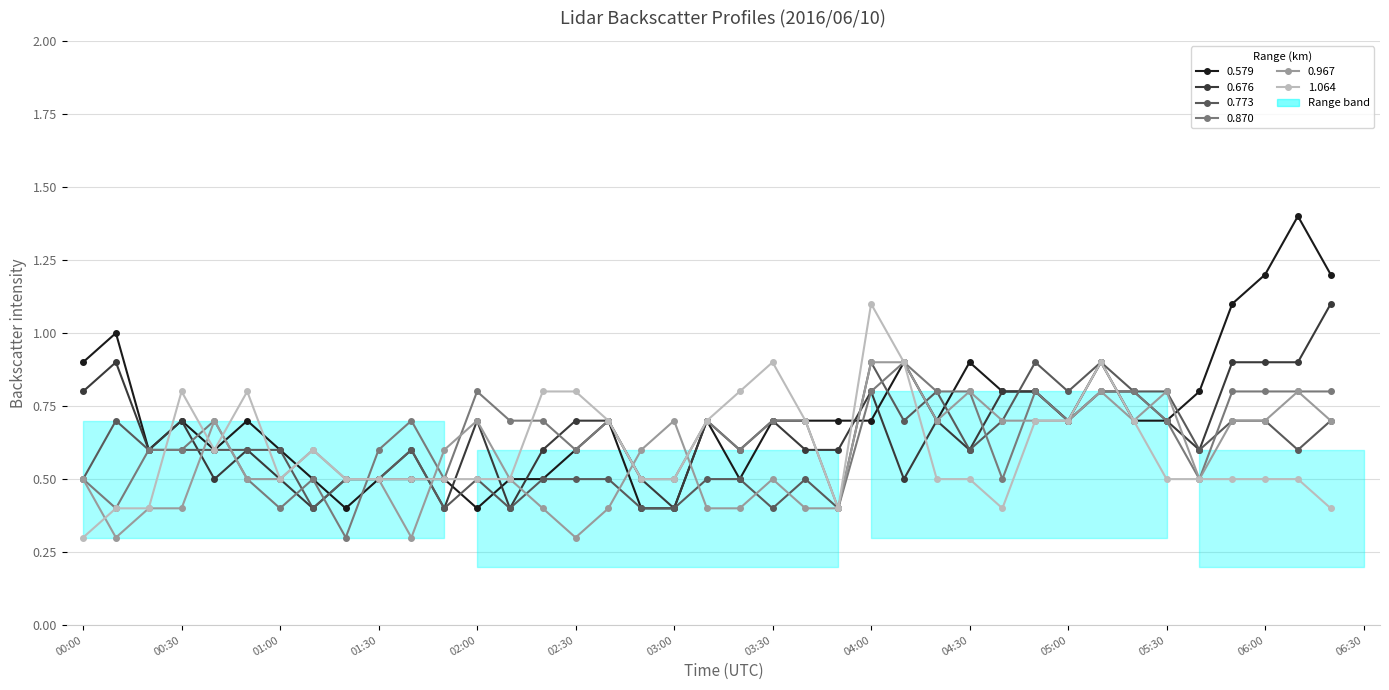

At how many categories does at least one series exceed 0?

39